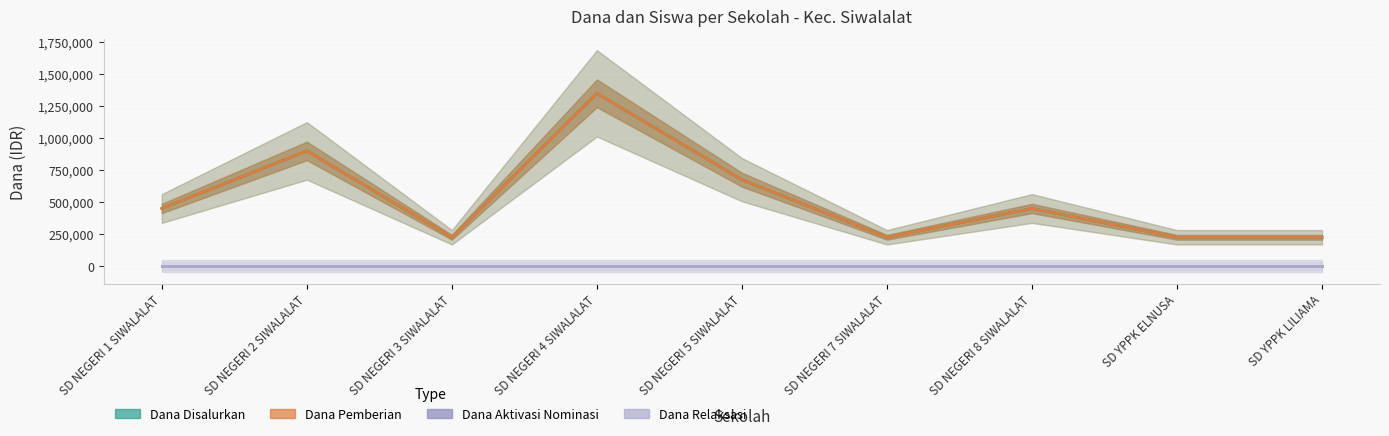

Which series has the widest spread of values?

Dana Disalurkan